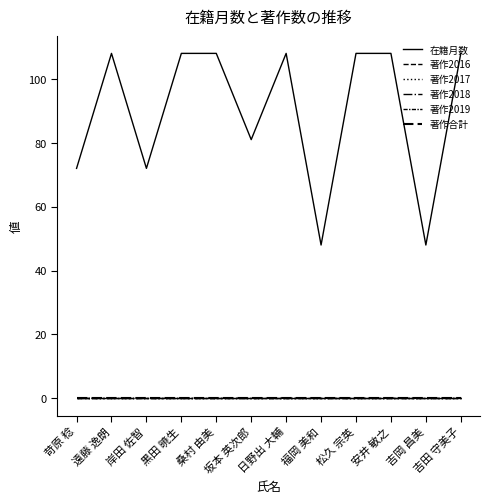

Which category has the lowest value across all series?

苛原 稔